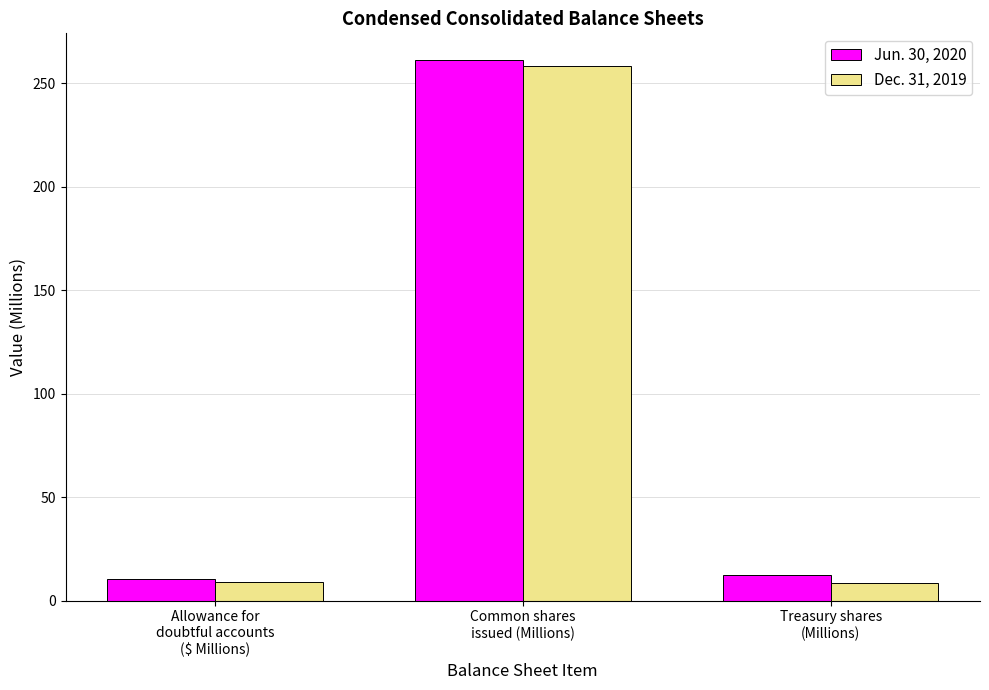

What is the difference between the Jun. 30, 2020 values at Allowance for
doubtful accounts
($ Millions) and Treasury shares
(Millions)?

1.8